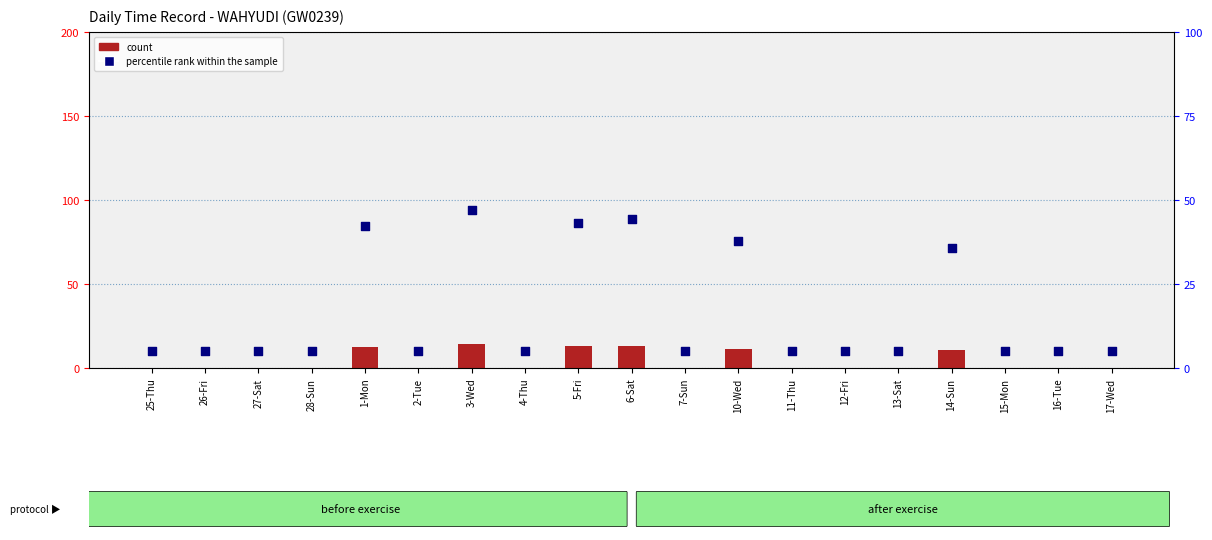

Which series has the widest spread of Y values?

percentile rank within the sample